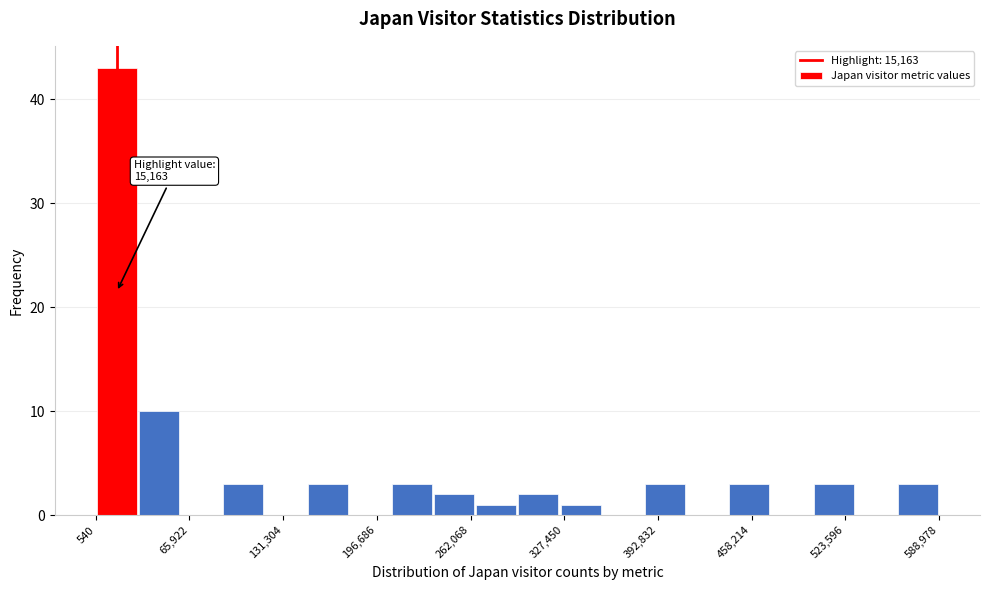

Read against the x-axis, roughly where is the centre of the tallest bar?

20000